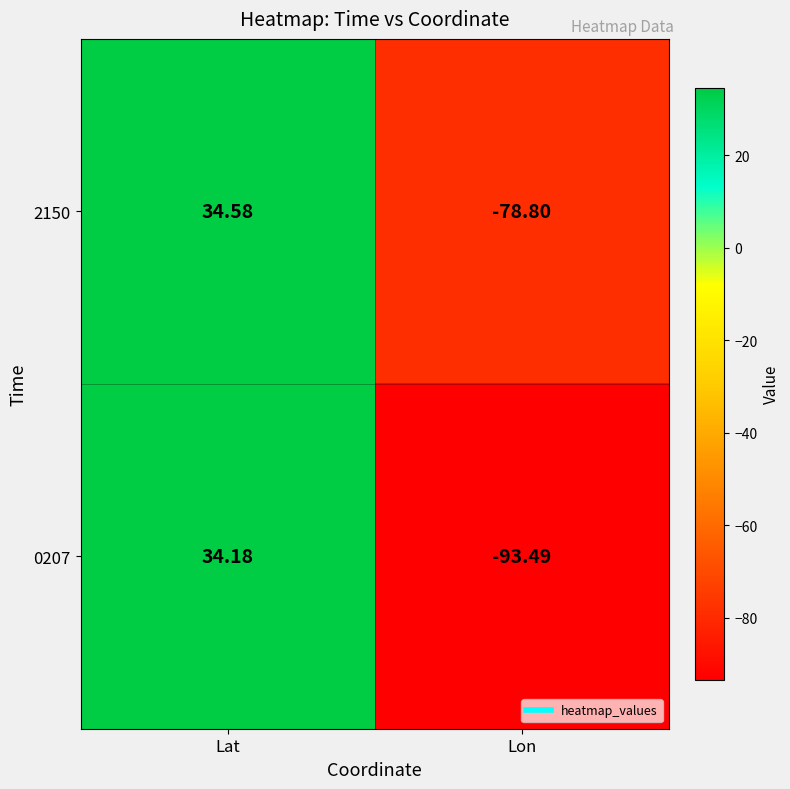

List the labels in order of 0207 value, smallest first.

Lon, Lat